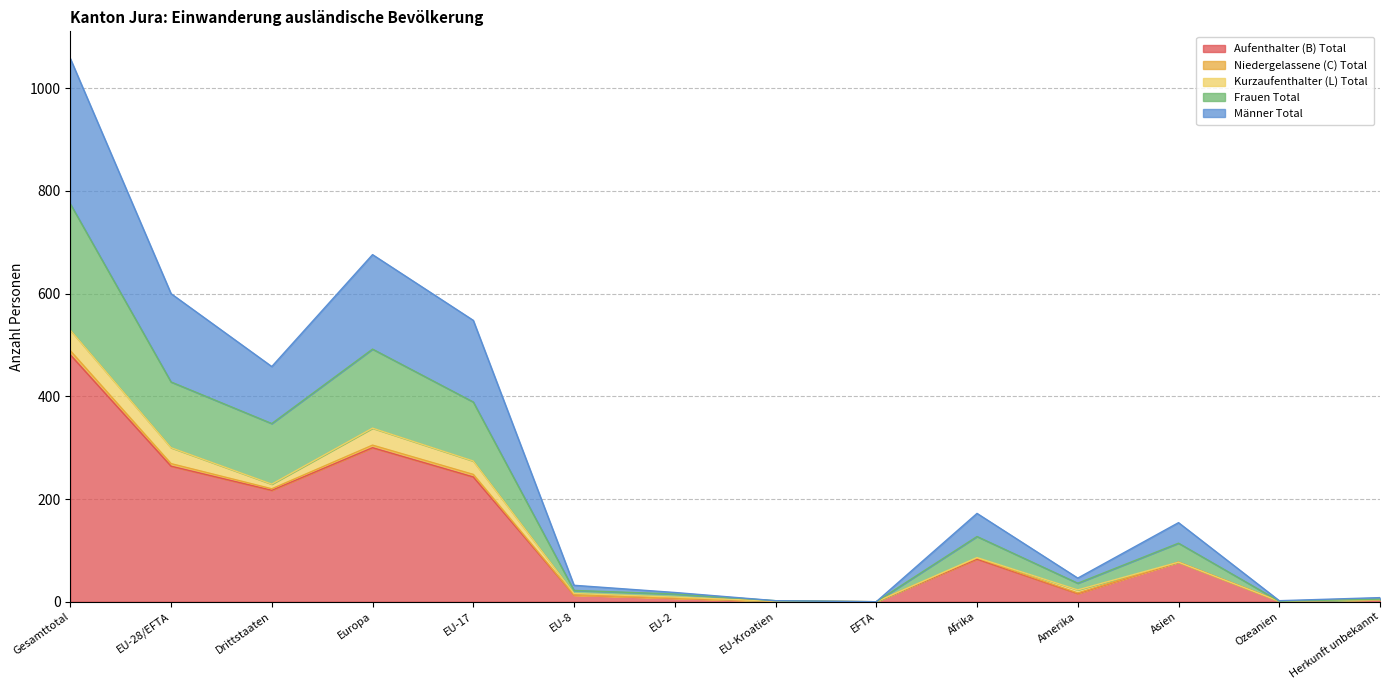

What is the label of the 14th point from the left?

Herkunft unbekannt